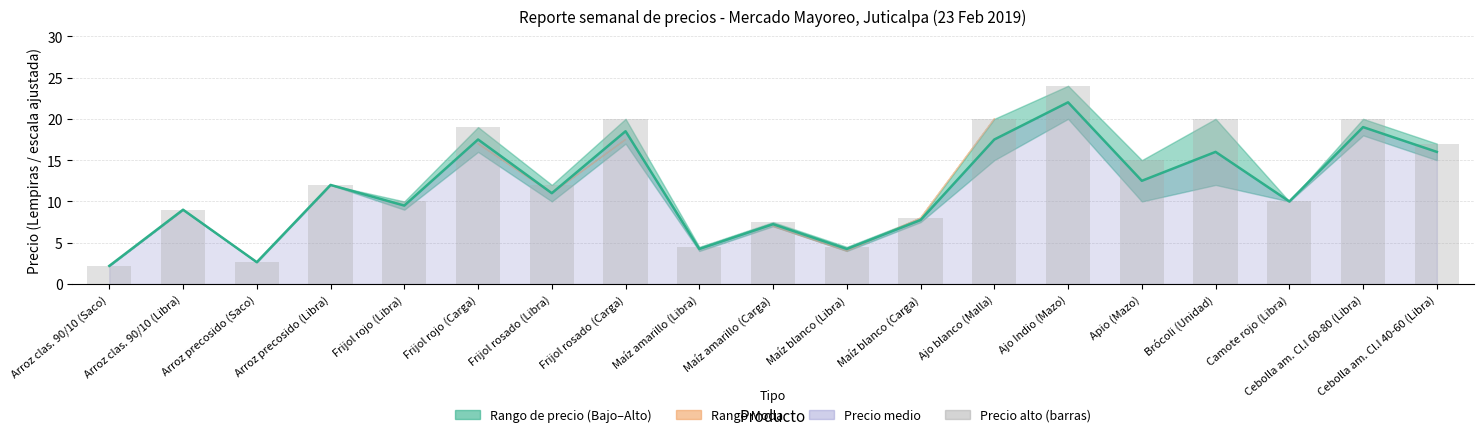

Does the chart contain stacked bars?

No